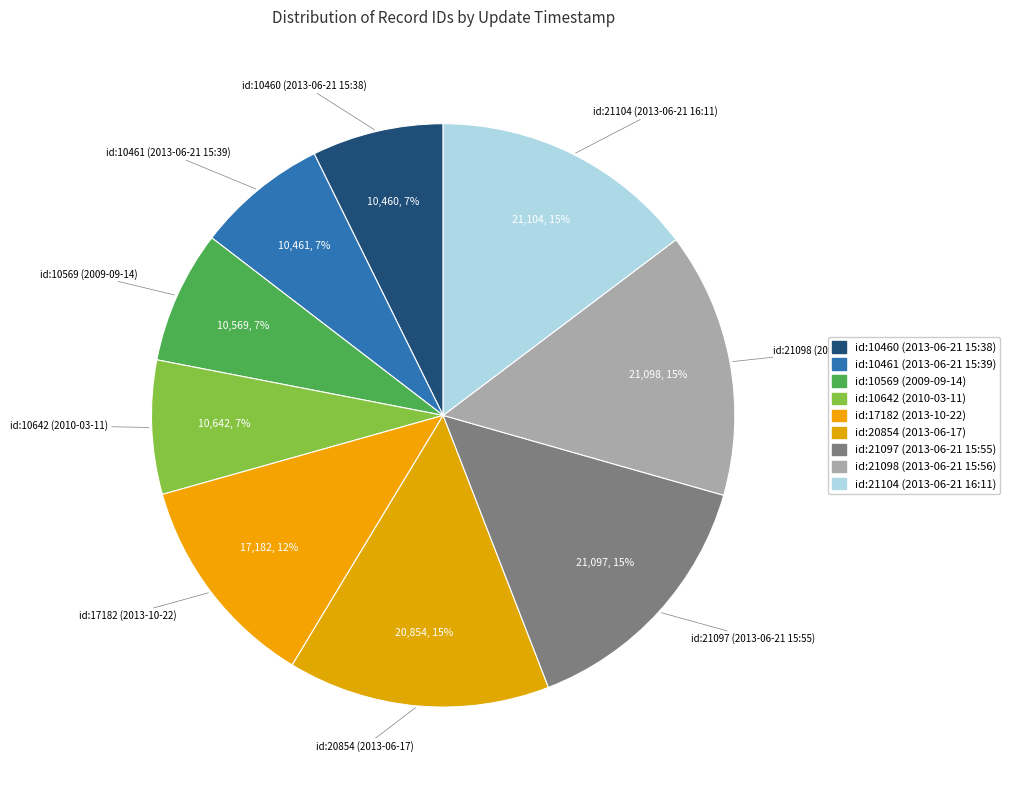

How many slices are in this pie chart?

9